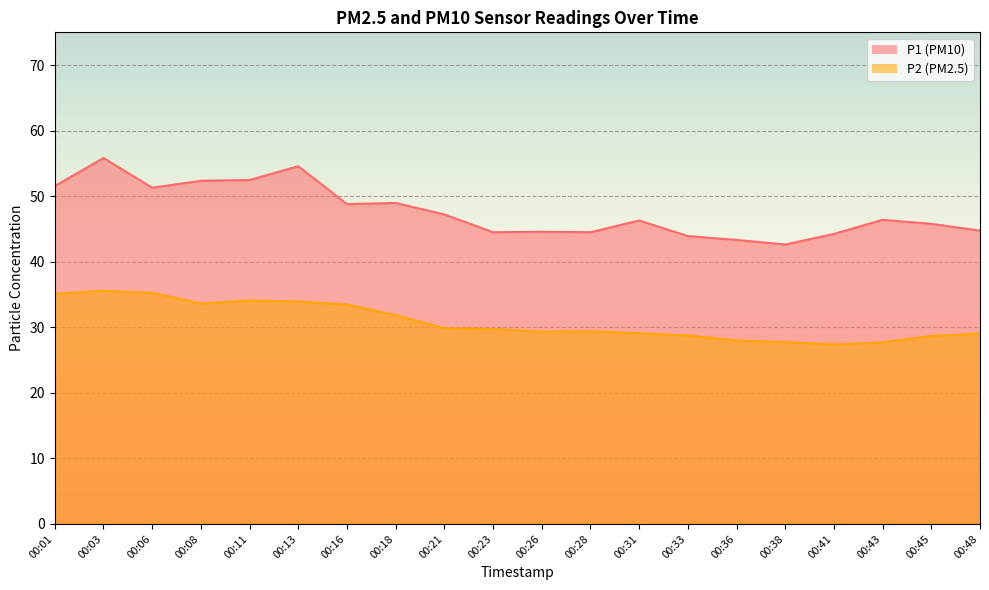

Rank the series by their average value, from highest to lowest.

P1, P2